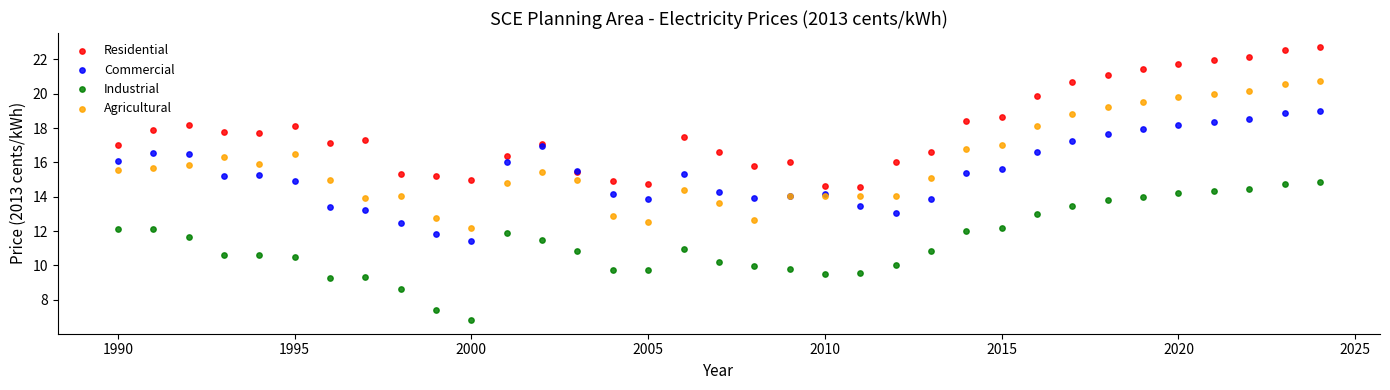

Which series contains the lowest Y value?

Industrial